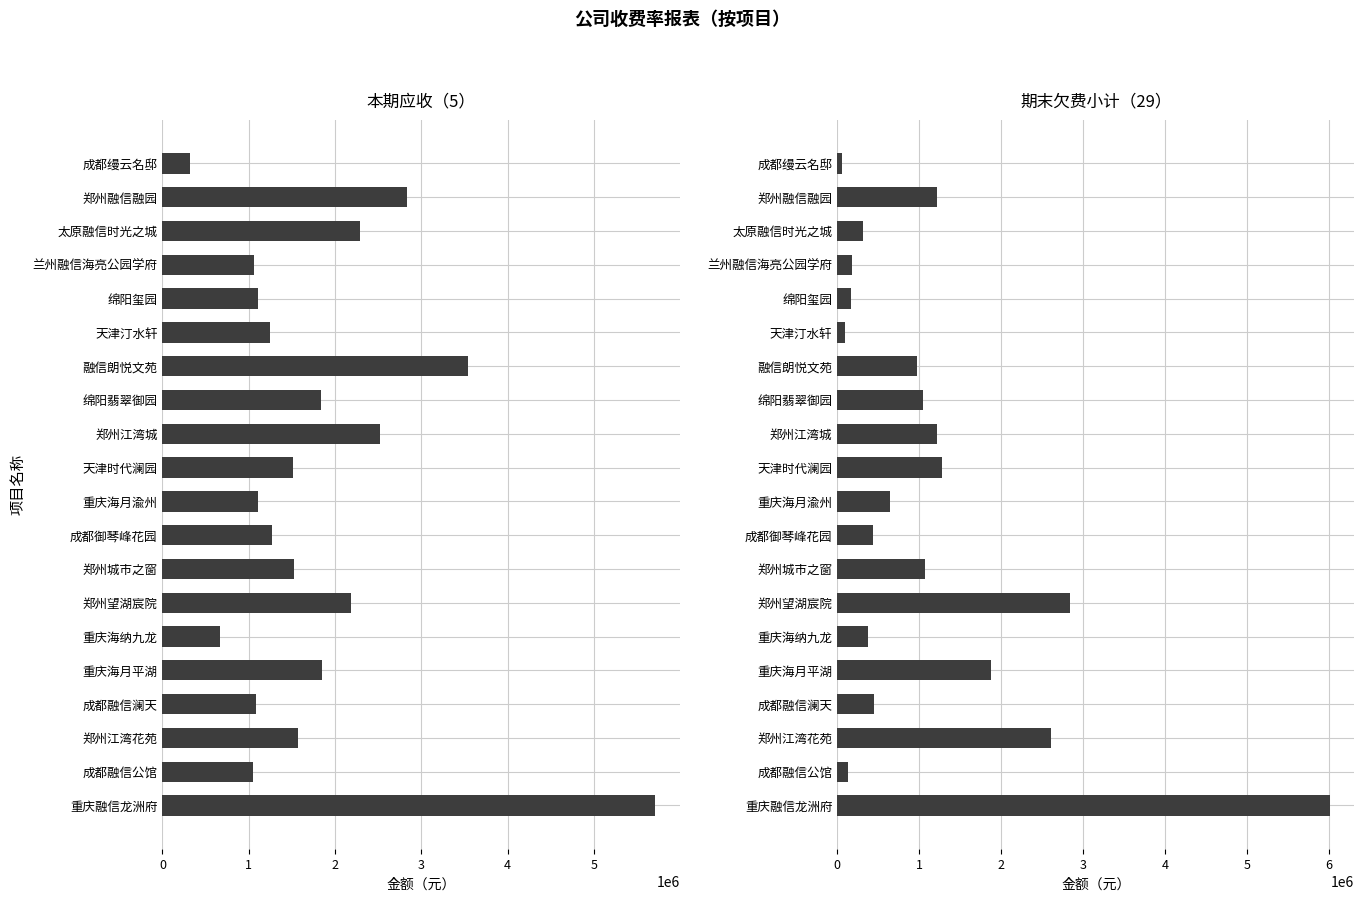

At how many categories does at least one series exceed 1662817?

9